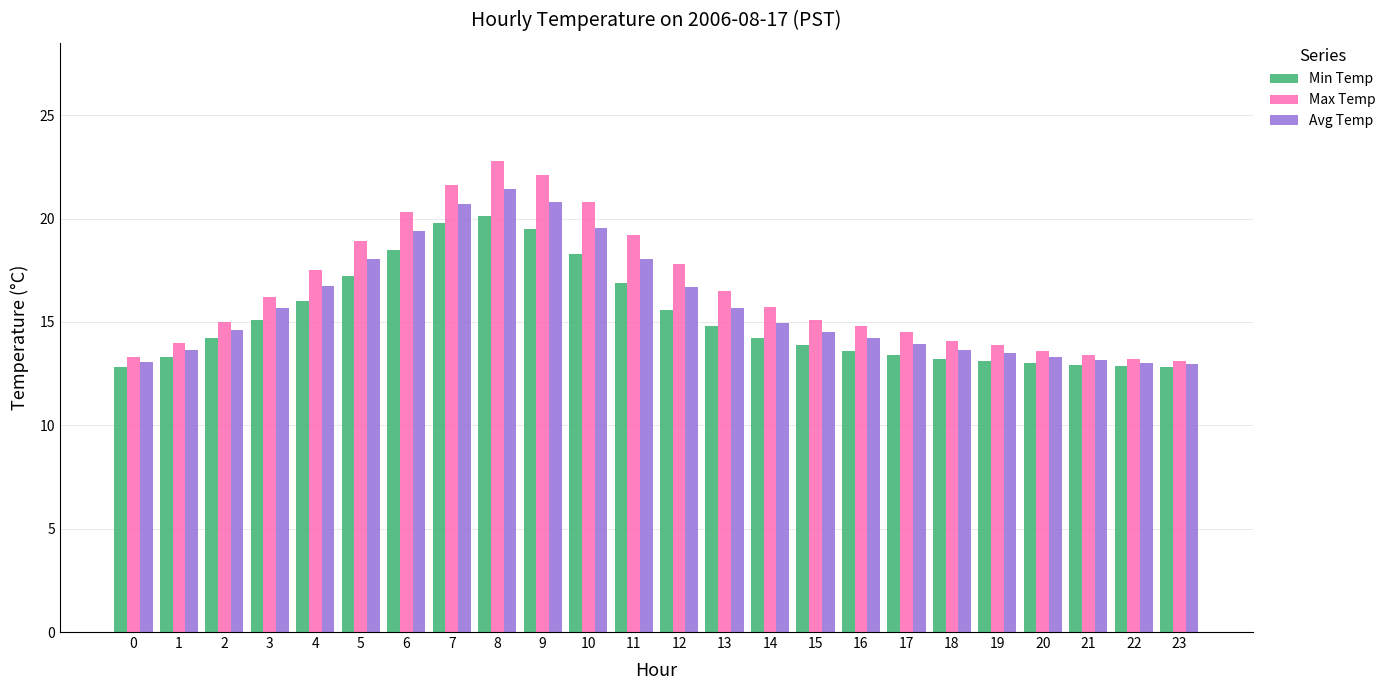

List the series in order of their overall mean, lowest first.

Min Temp, Avg Temp, Max Temp